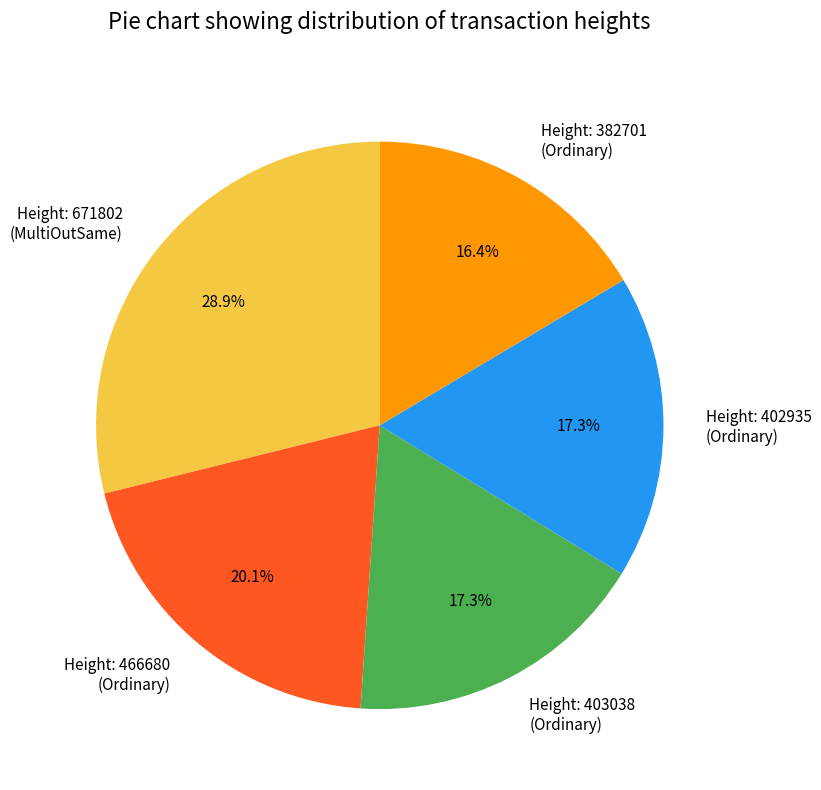

Which category has the biggest portion of the pie?

Height: 671802 (MultiOutSame)